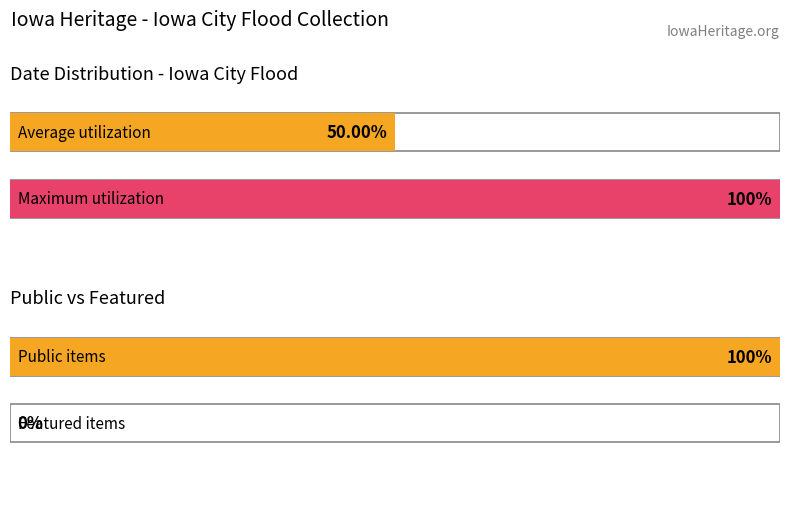

Which series has the largest total across all categories?

public